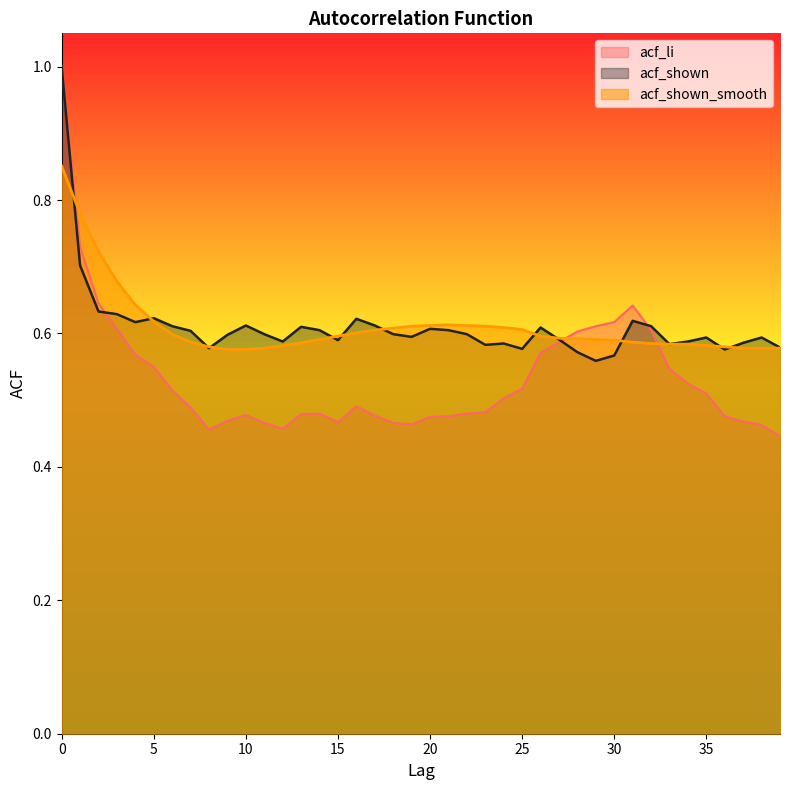

True or false: acf_shown_smooth has a value of 0.6 at 31.

True